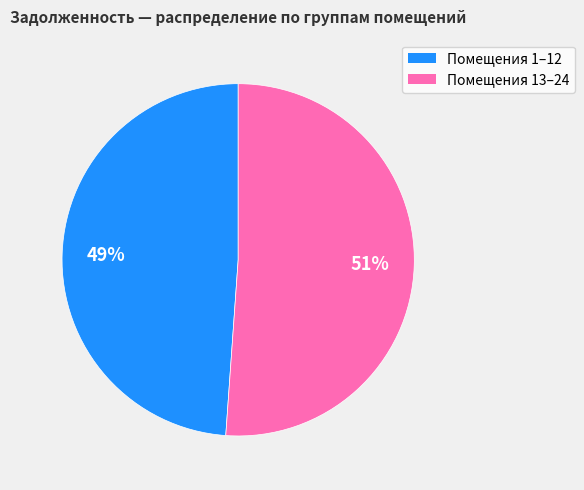

Is it true that Помещения 13–24 is 51% of the pie?

True